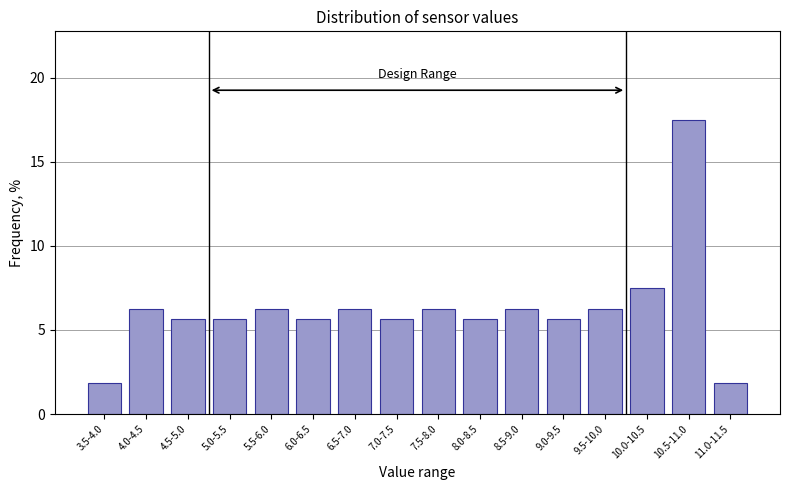

What is the greatest value displayed?

17.5